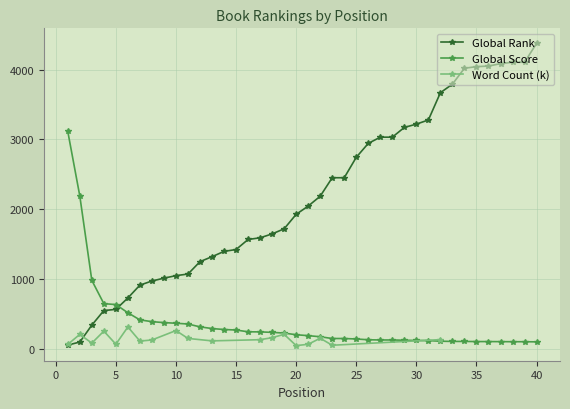

Where do Global Rank and Global Score first cross each other?

5 and 6